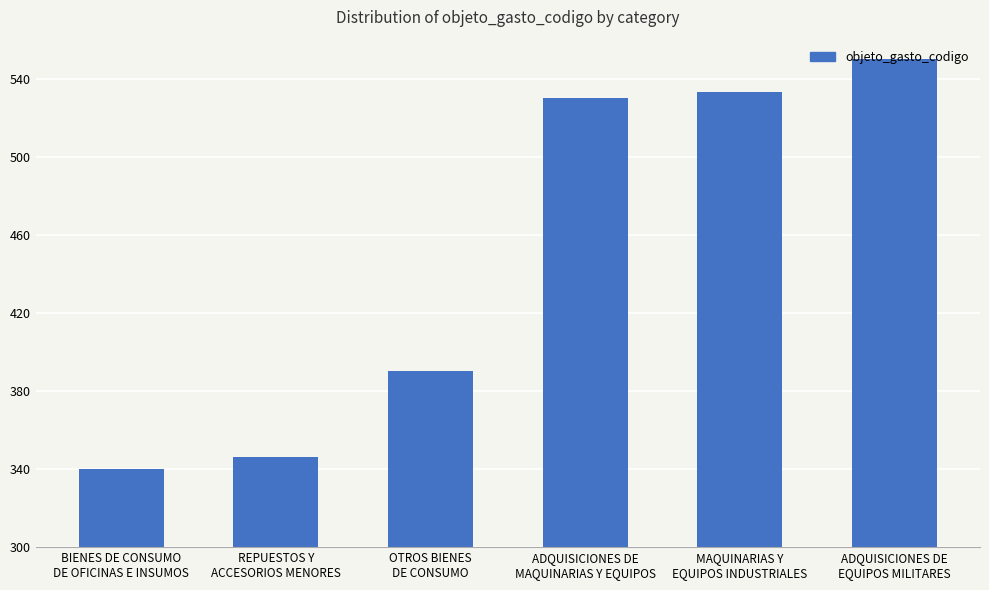

At which category does the chart reach its peak across all series?

ADQUISICIONES DE
EQUIPOS MILITARES